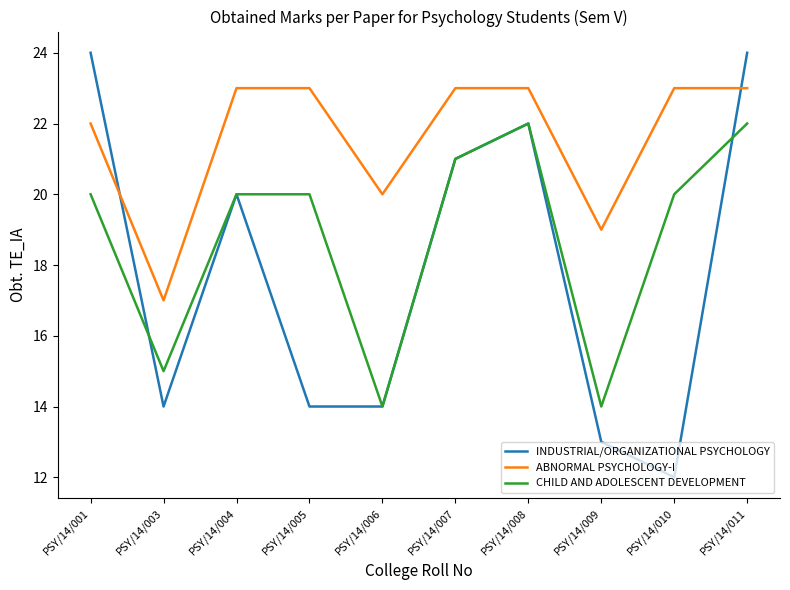

Reading right to left, extract all data points from this chart.

INDUSTRIAL/ORGANIZATIONAL PSYCHOLOGY: PSY/14/011=24	PSY/14/010=12	PSY/14/009=13	PSY/14/008=22	PSY/14/007=21	PSY/14/006=14	PSY/14/005=14	PSY/14/004=20	PSY/14/003=14	PSY/14/001=24
ABNORMAL PSYCHOLOGY-I: PSY/14/011=23	PSY/14/010=23	PSY/14/009=19	PSY/14/008=23	PSY/14/007=23	PSY/14/006=20	PSY/14/005=23	PSY/14/004=23	PSY/14/003=17	PSY/14/001=22
CHILD AND ADOLESCENT DEVELOPMENT: PSY/14/011=22	PSY/14/010=20	PSY/14/009=14	PSY/14/008=22	PSY/14/007=21	PSY/14/006=14	PSY/14/005=20	PSY/14/004=20	PSY/14/003=15	PSY/14/001=20